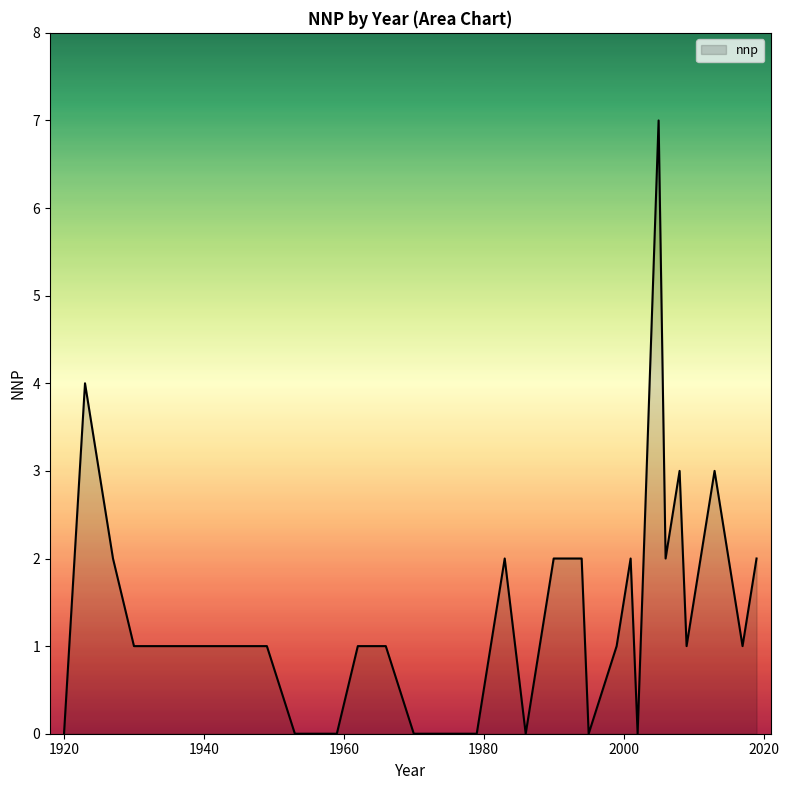

Count the values in the range 0 to 2.

25